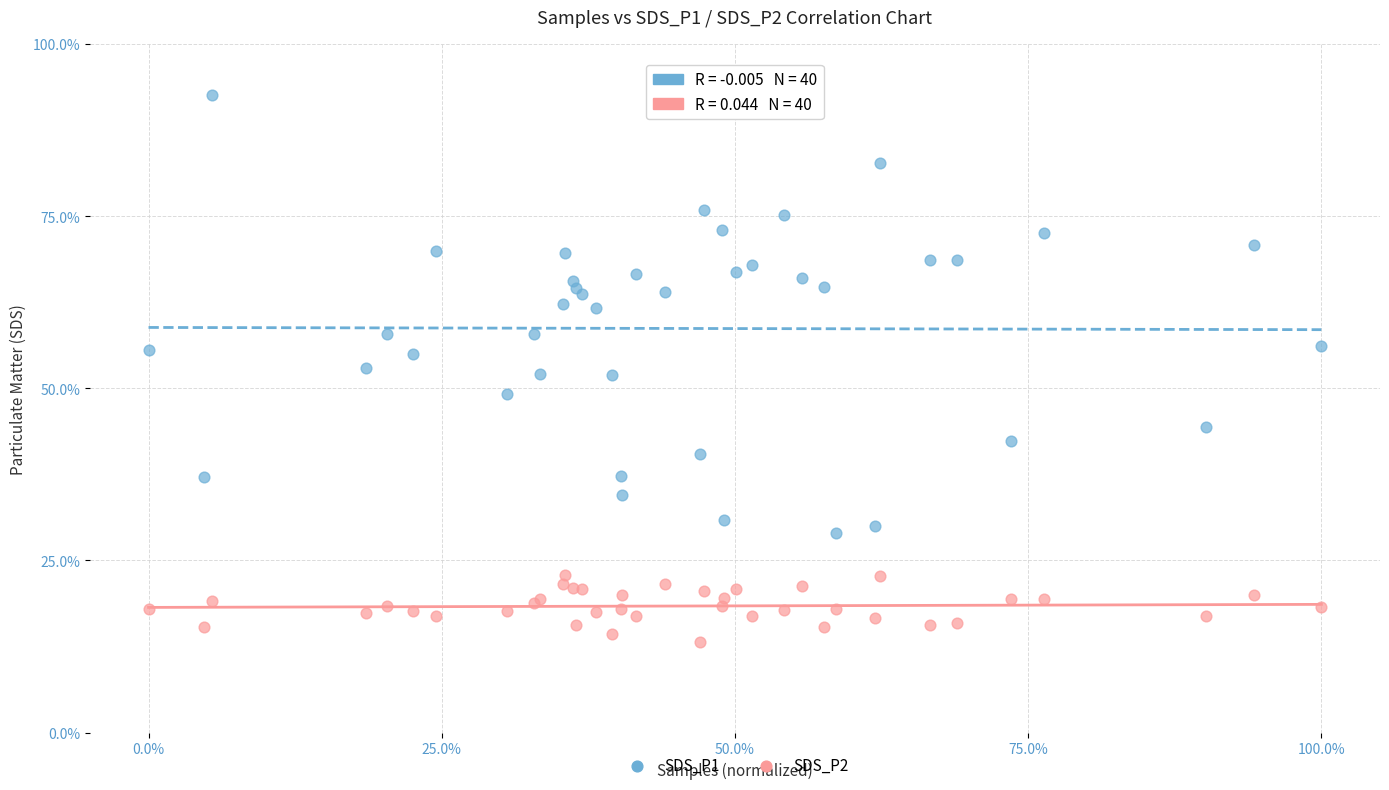

What are all the series names shown in the legend?

SDS_P1, SDS_P2